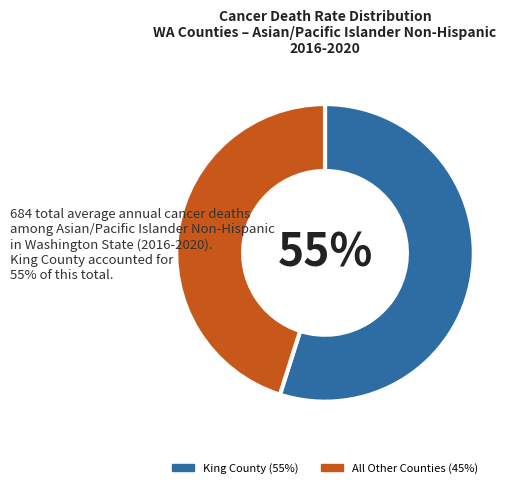

Is there any slice that represents more than half of the pie?

Yes